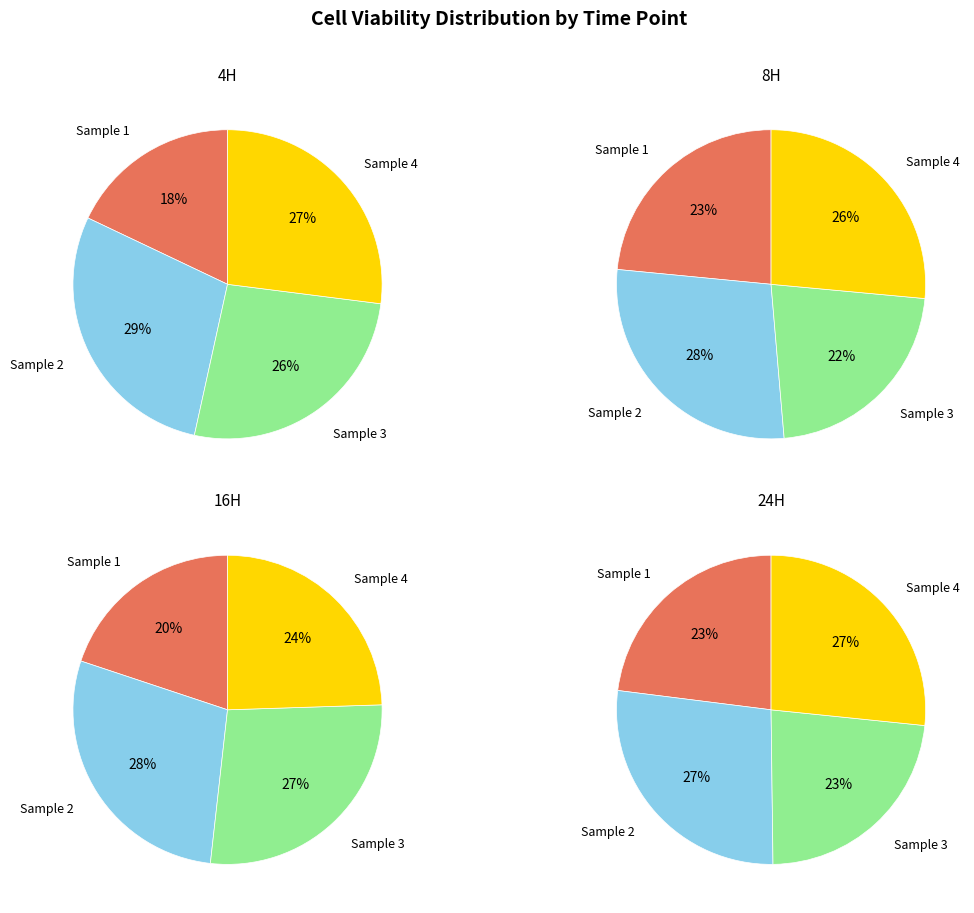

Which slice is the largest?

Sample 2